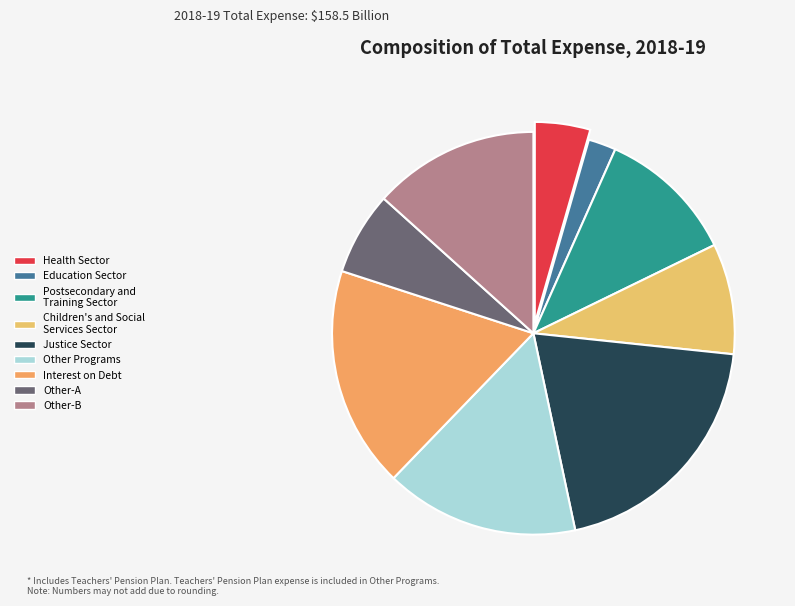

Rank the categories by value from highest to lowest.

Justice Sector, Interest on Debt, Other Programs, Other-B, Postsecondary and Training Sector, Children's and Social Services Sector, Other-A, Health Sector, Education Sector